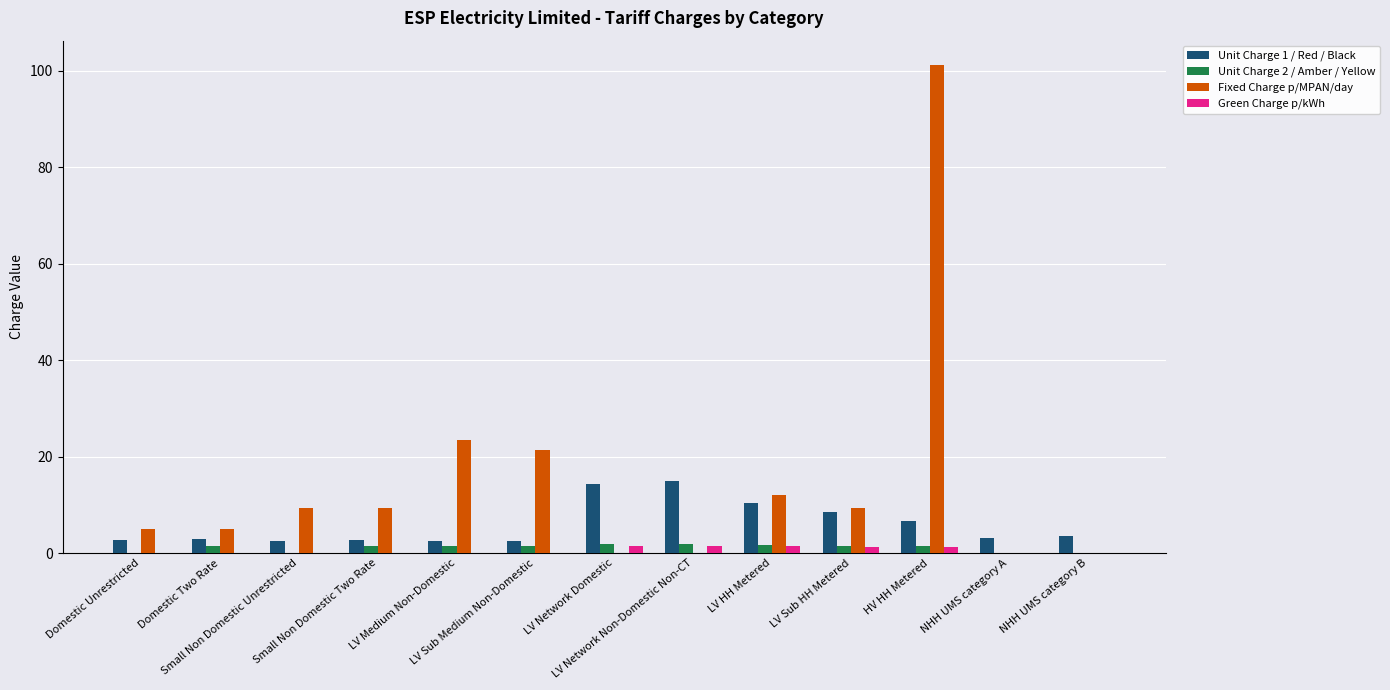

What is the maximum value shown in the chart?

101.2